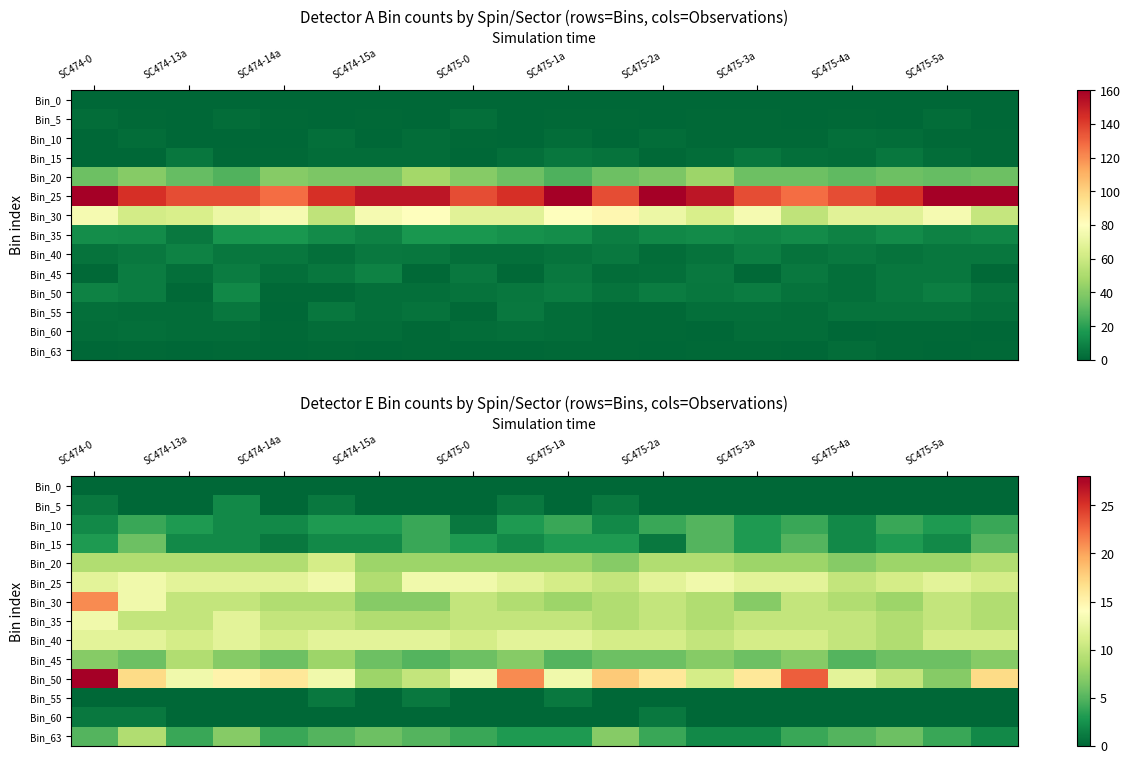

Count the number of categories in the chart.

20